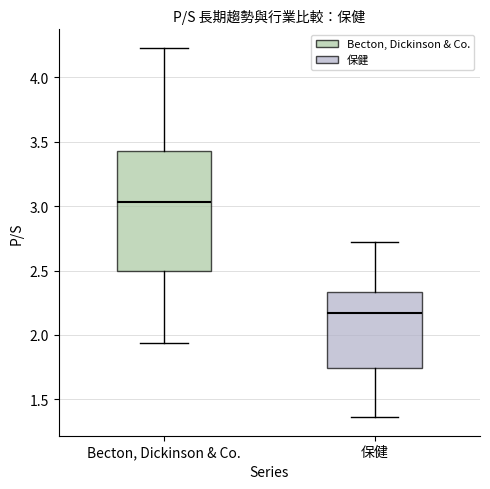

Which box's median line is the lowest?

保健